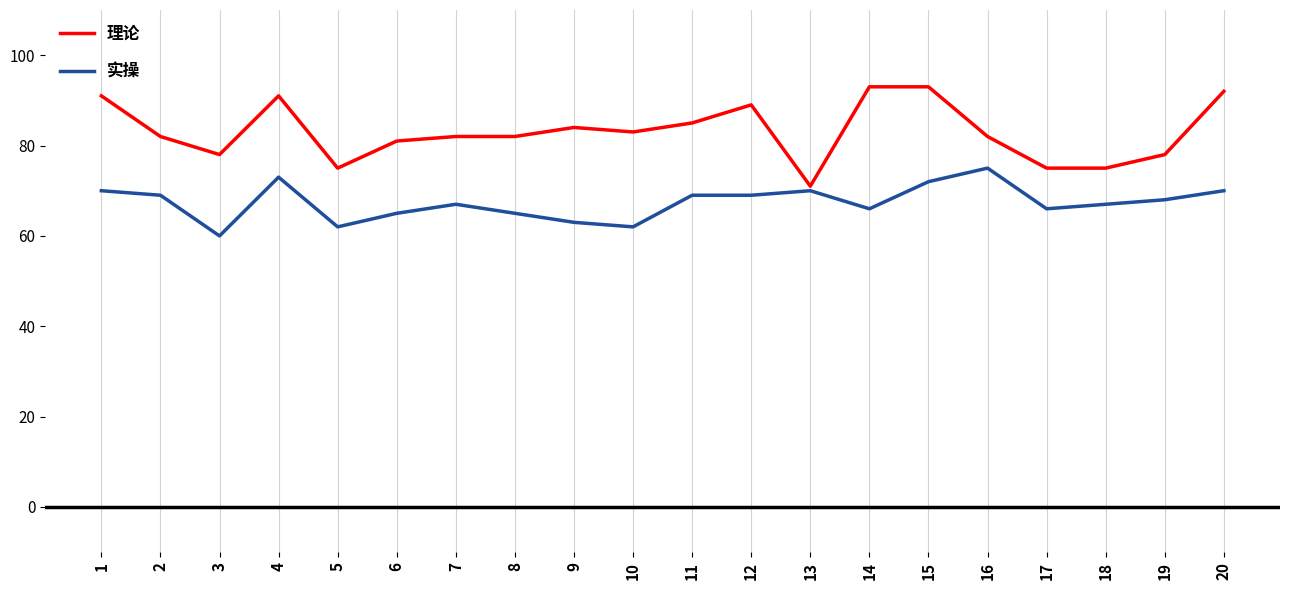

Is the value of 实操 at 9 greater than the value of 理论 at 8?

No